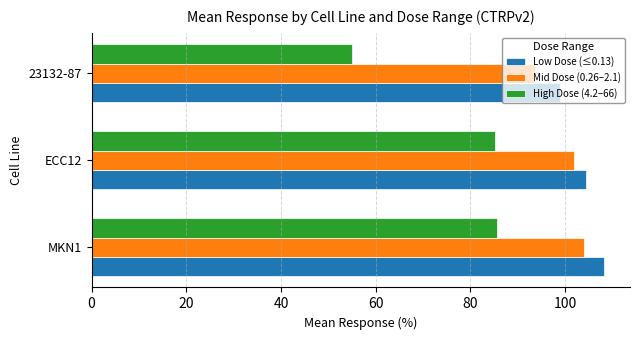

What is the highest value of the Mid Dose (0.26–2.1) series?

104.0